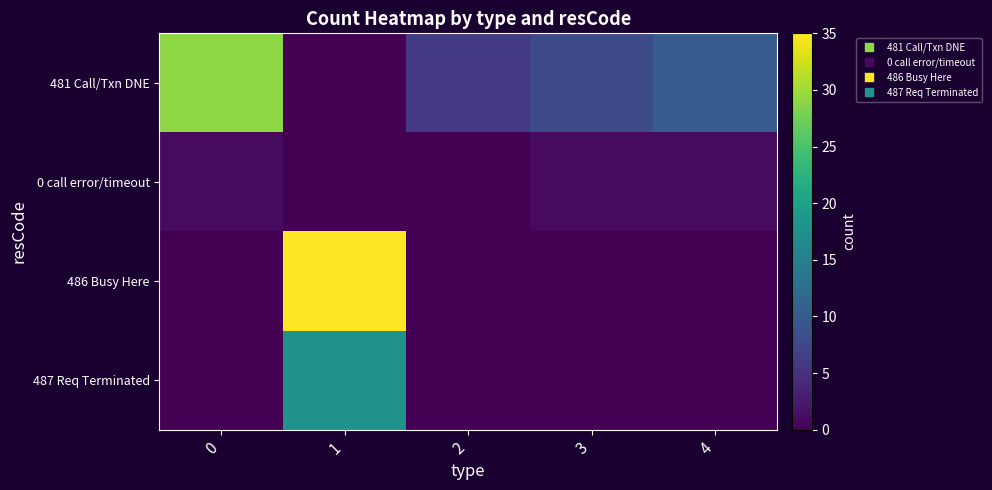

Which label corresponds to the largest value in the chart?

1